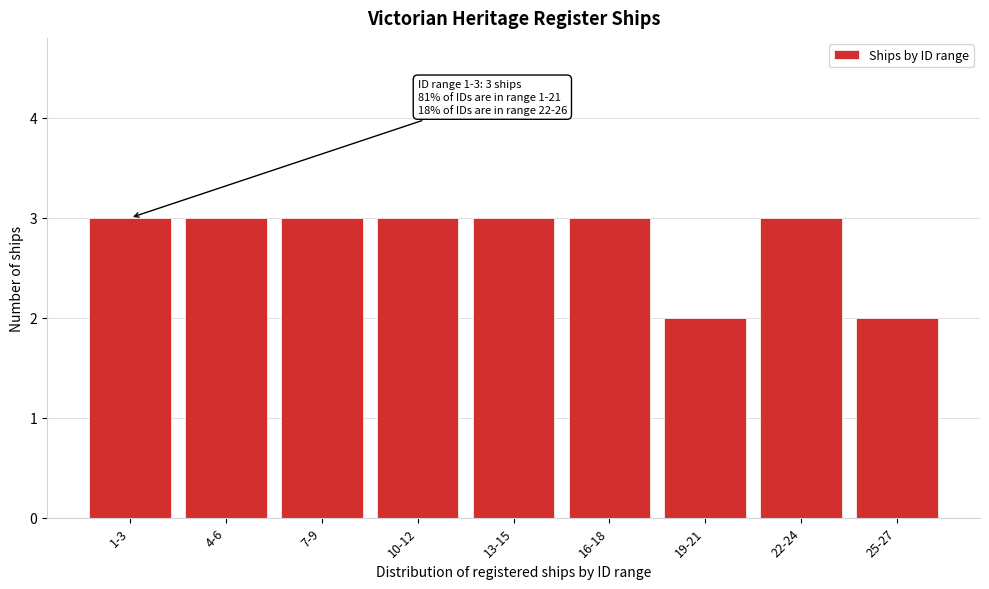

Reading left to right, extract all data points from this chart.

3	3	3	3	3	3	2	3	2